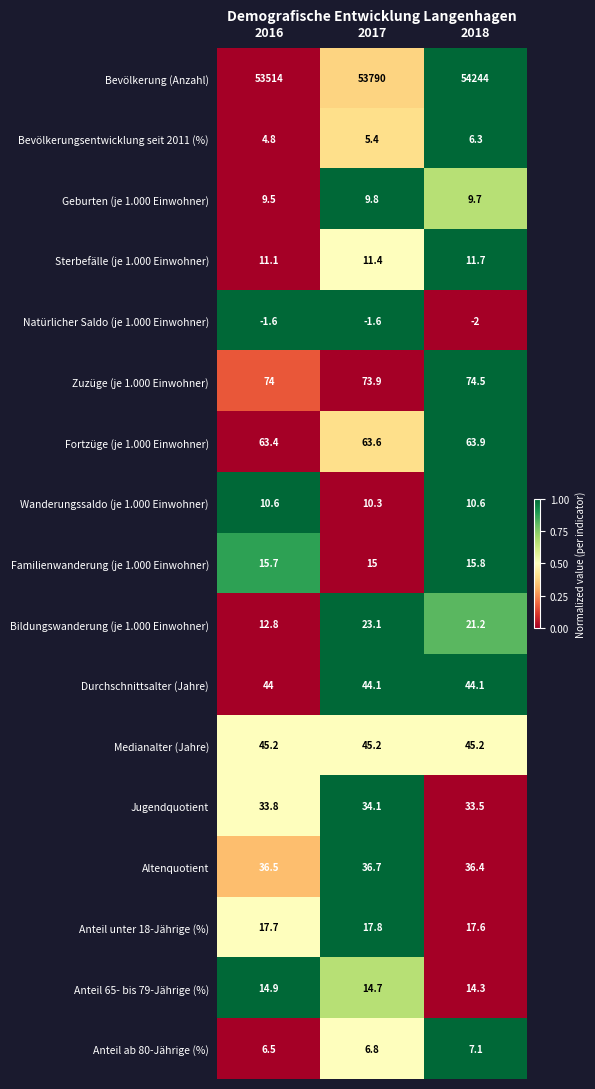

At which category is the sum across all series the highest?

2018